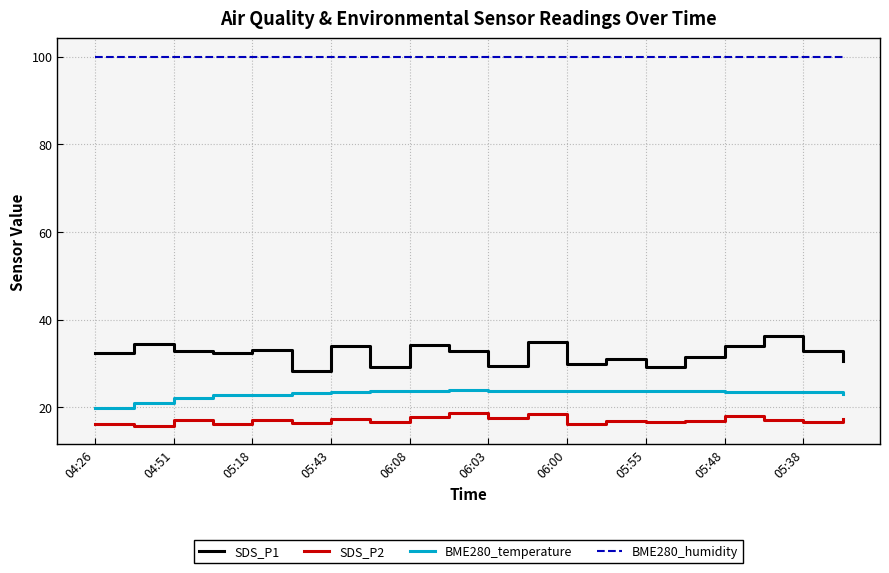

What is the minimum value for SDS_P1?

28.3